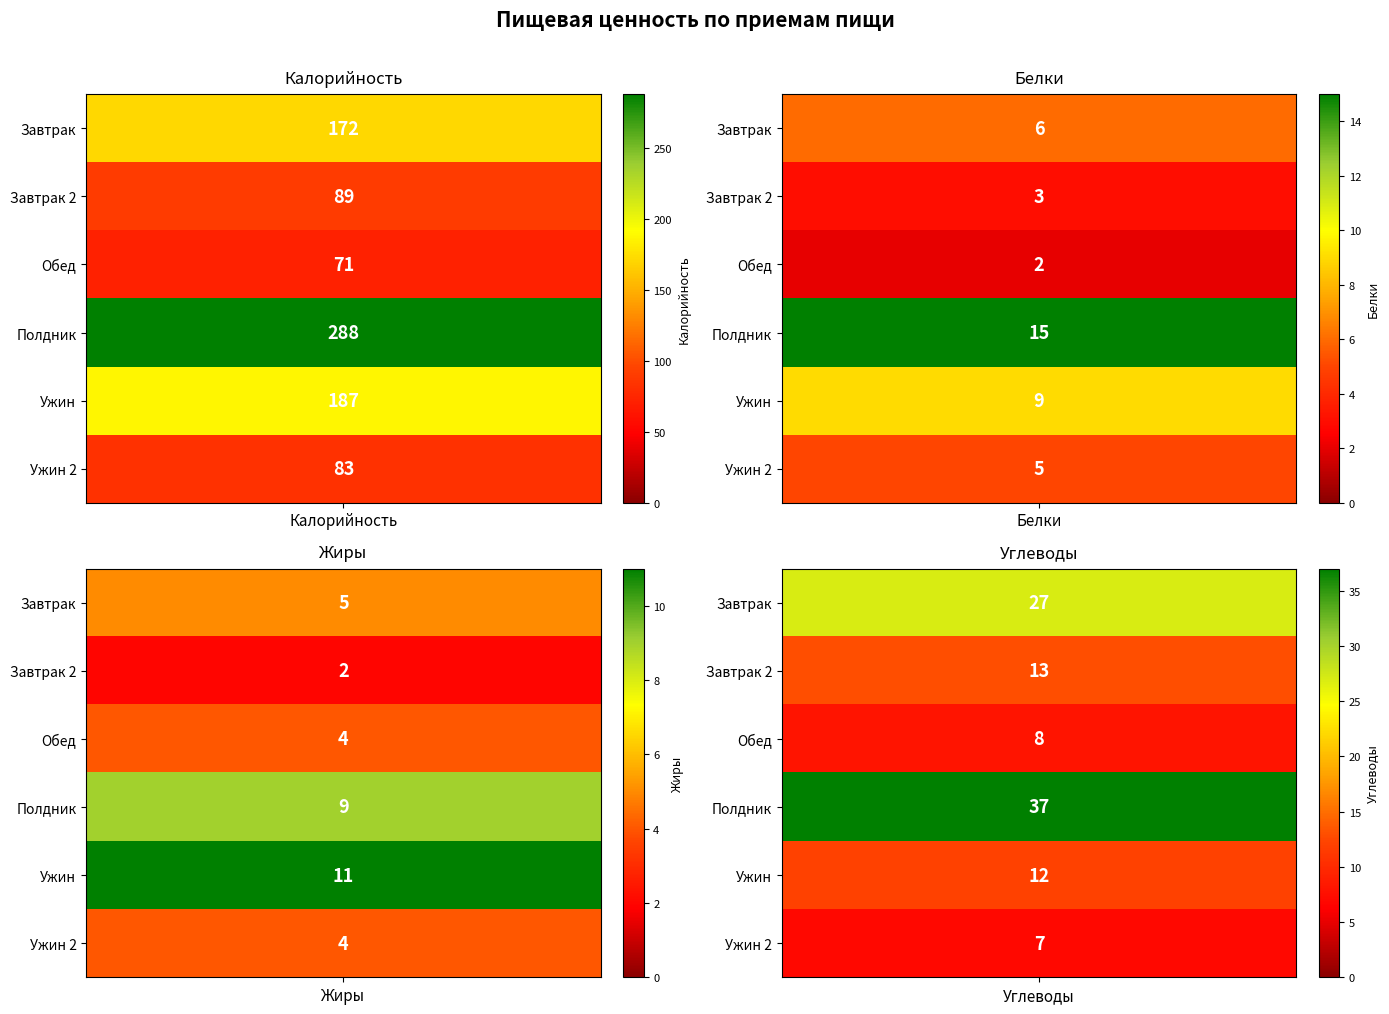

Where is Завтрак nearest to the value 88?

Углеводы